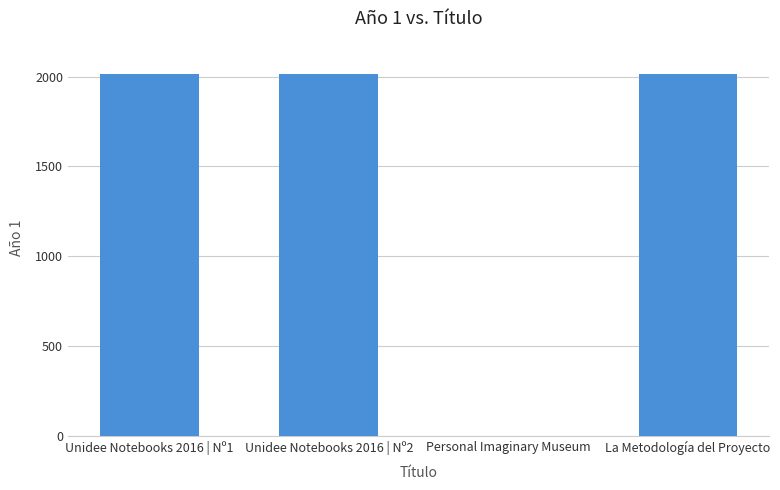

What is the sum of all values?

6044